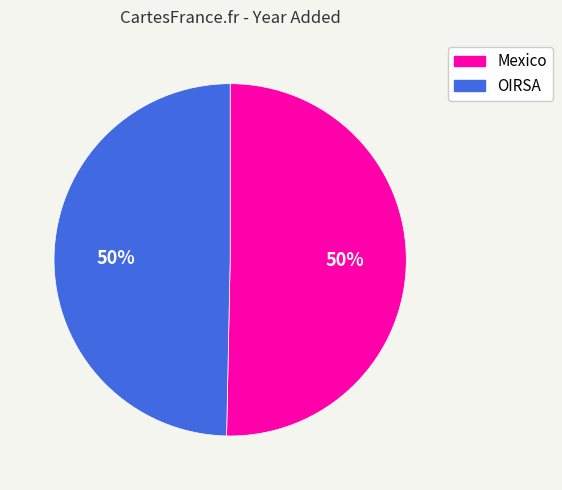

How many slices are in this pie chart?

2